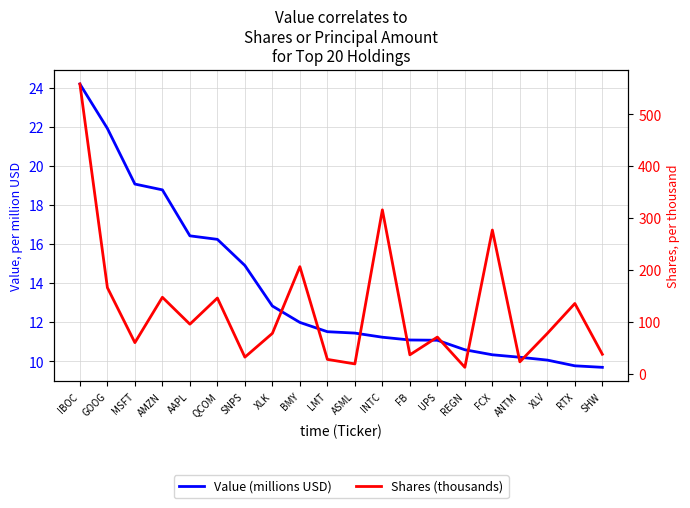

How many lines are shown in the chart?

2